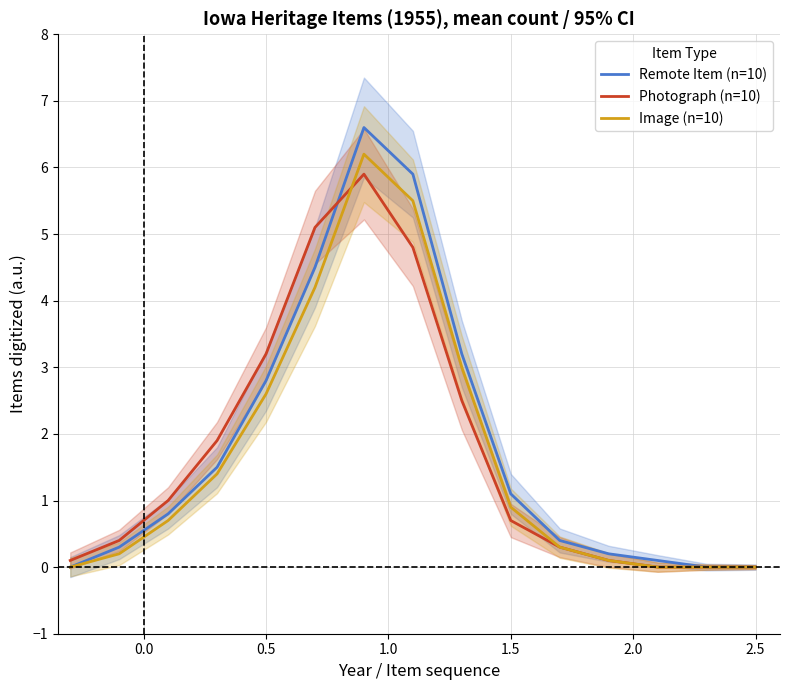

The value of Remote Item (n=10) at 1.5 is 1.8. True or false?

False